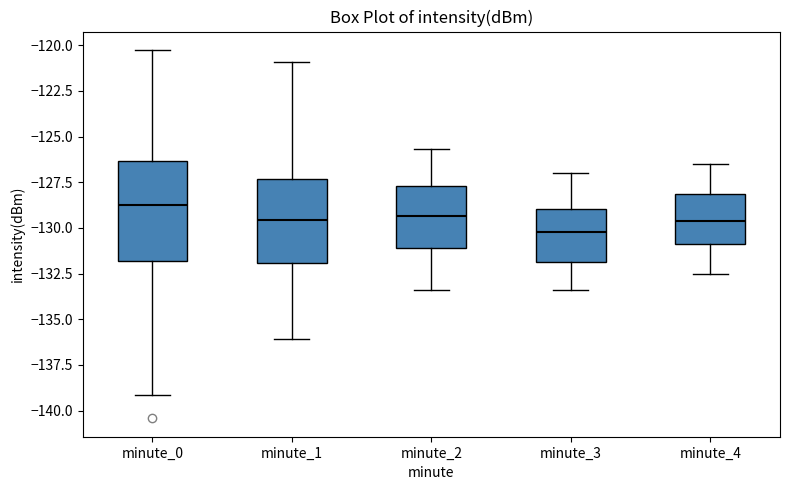

Comparing the boxes themselves (not the whiskers), which one is the tallest?

minute_0